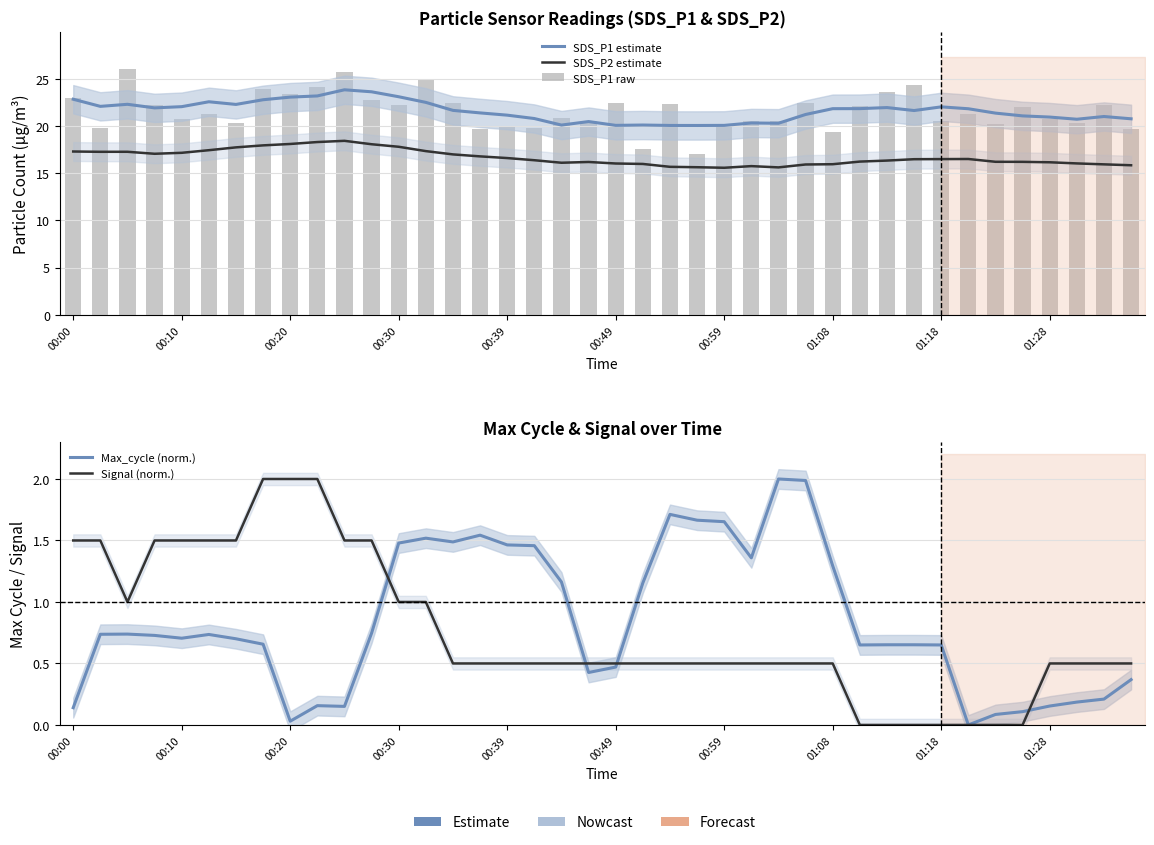

How many groups of bars are there?

40